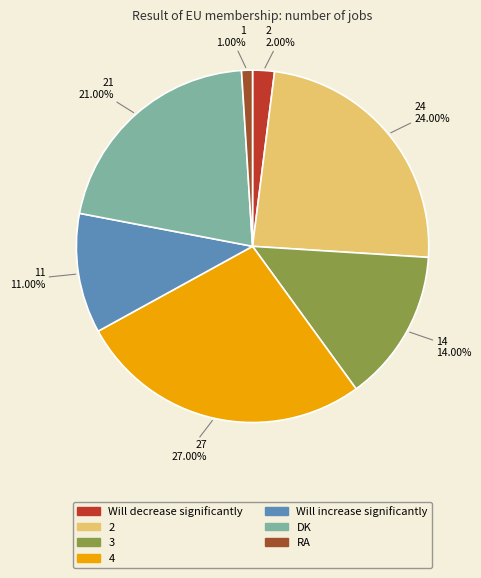

Does DK represent more than half of the total?

No